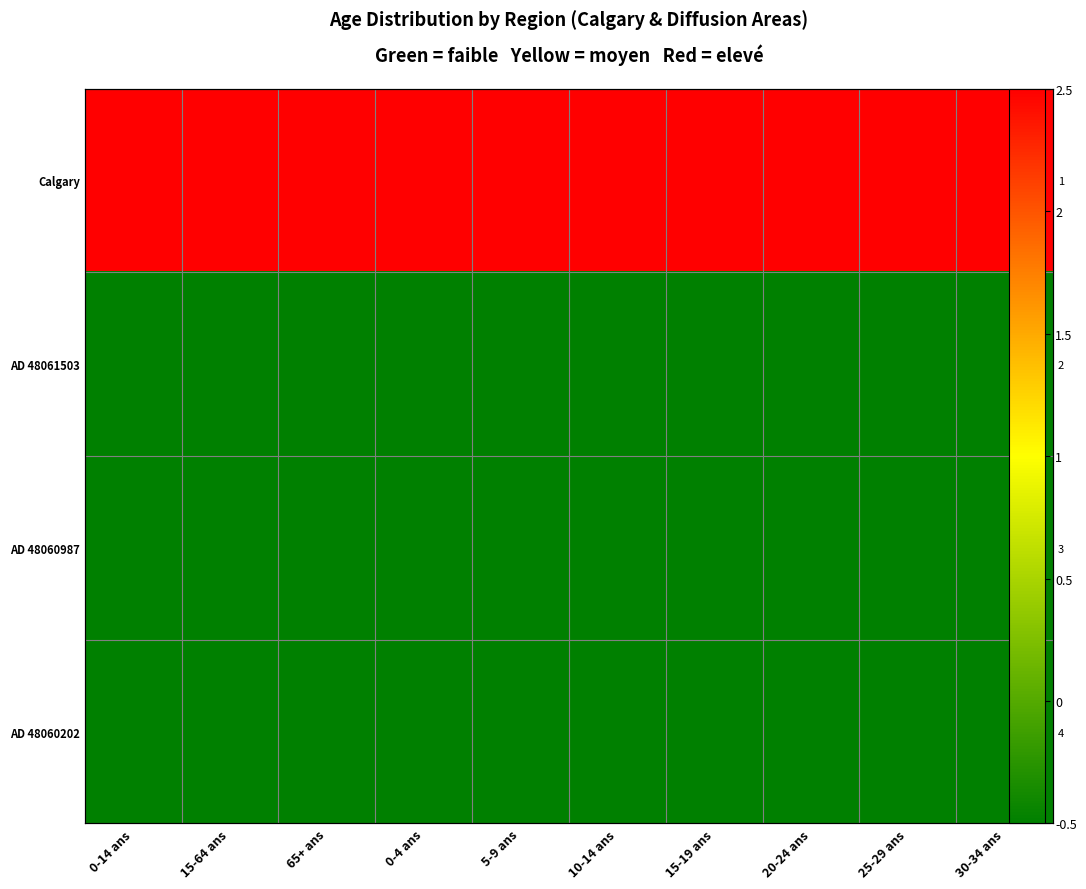

The value of AD 48061503 at 0-14 ans is -0.5. True or false?

True